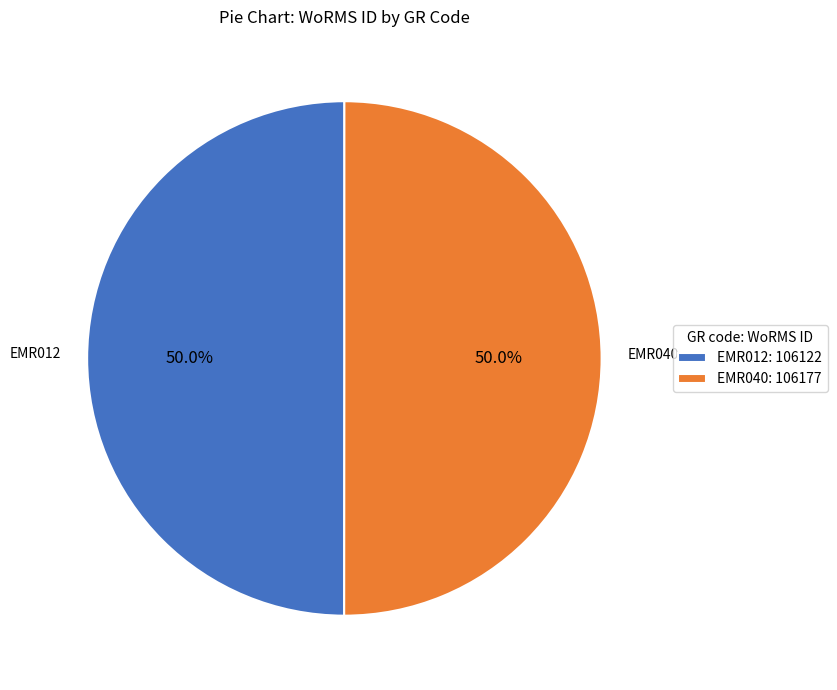

To the nearest percent, what is the combined percentage of EMR040 and EMR012?

100%